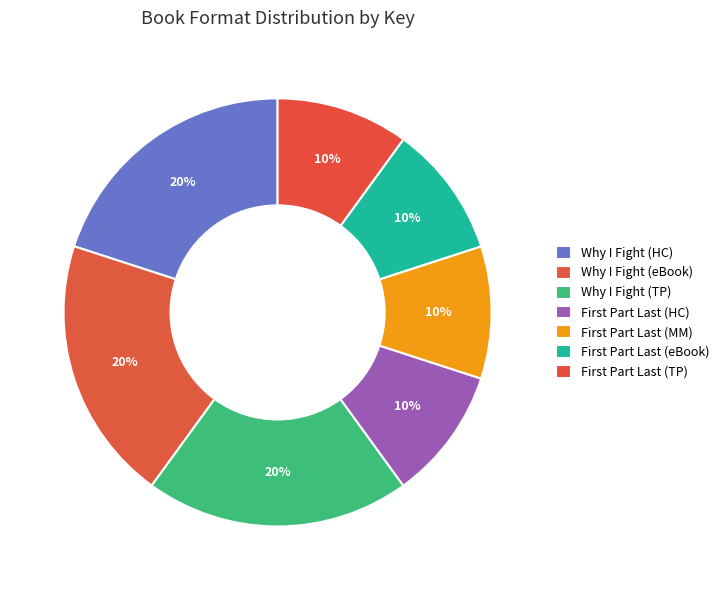

Count the number of slices in the pie.

7